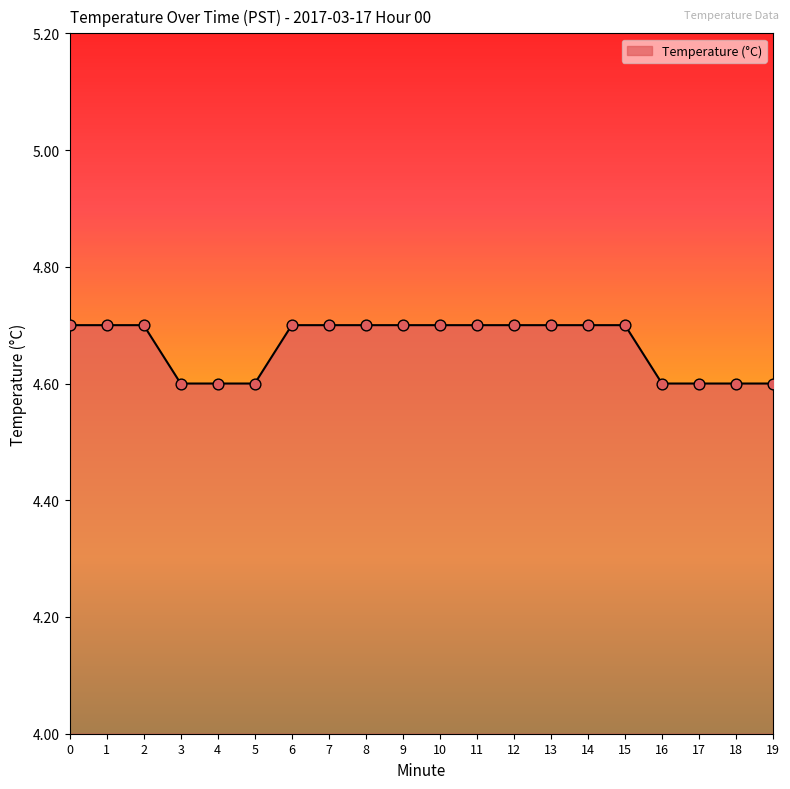

What is the ratio of the value at 19 to the value at 2?

1.0